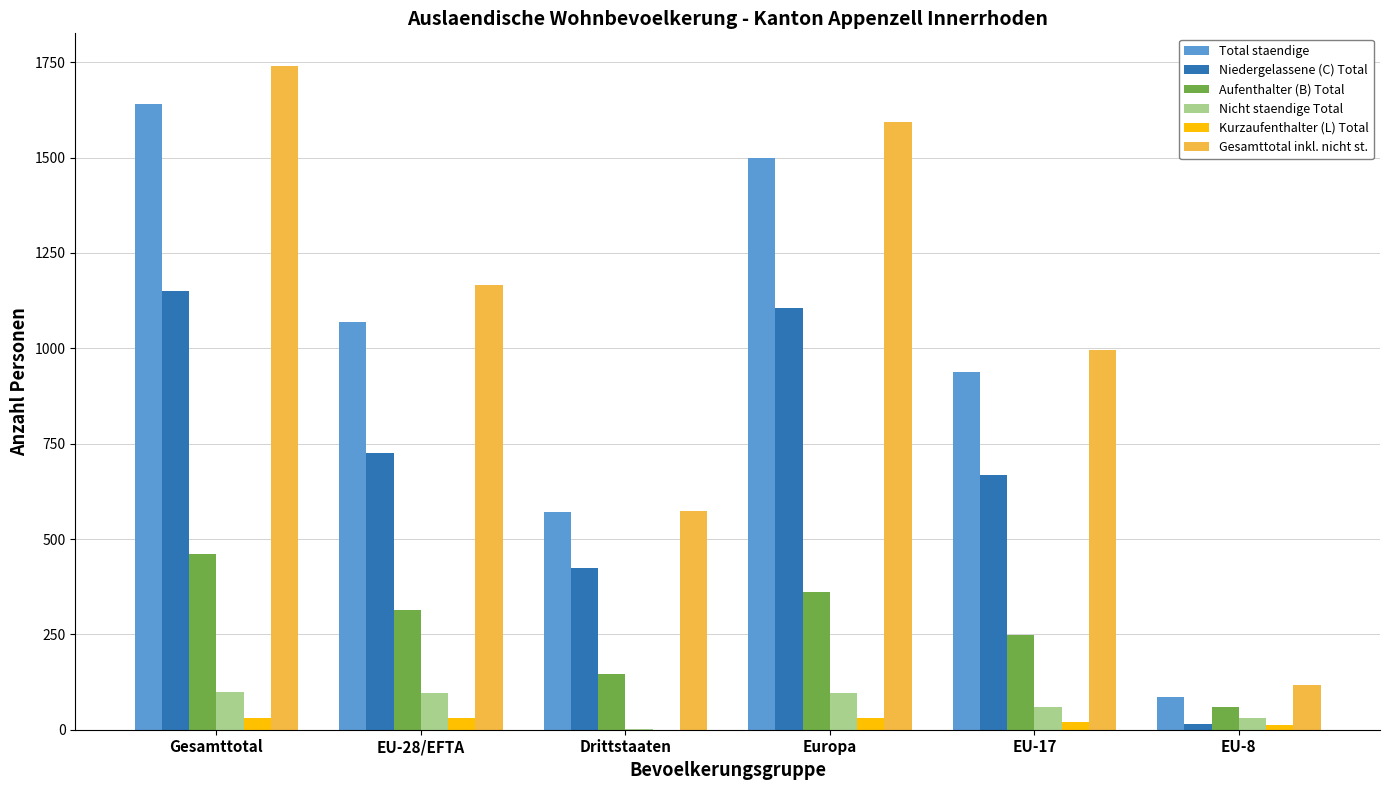

At which category is the sum across all series the highest?

Gesamttotal